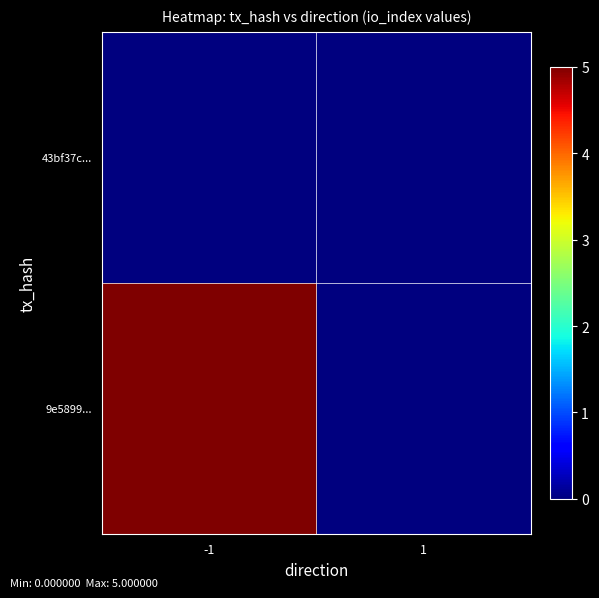

Which has a higher value, -1 or 1?

-1